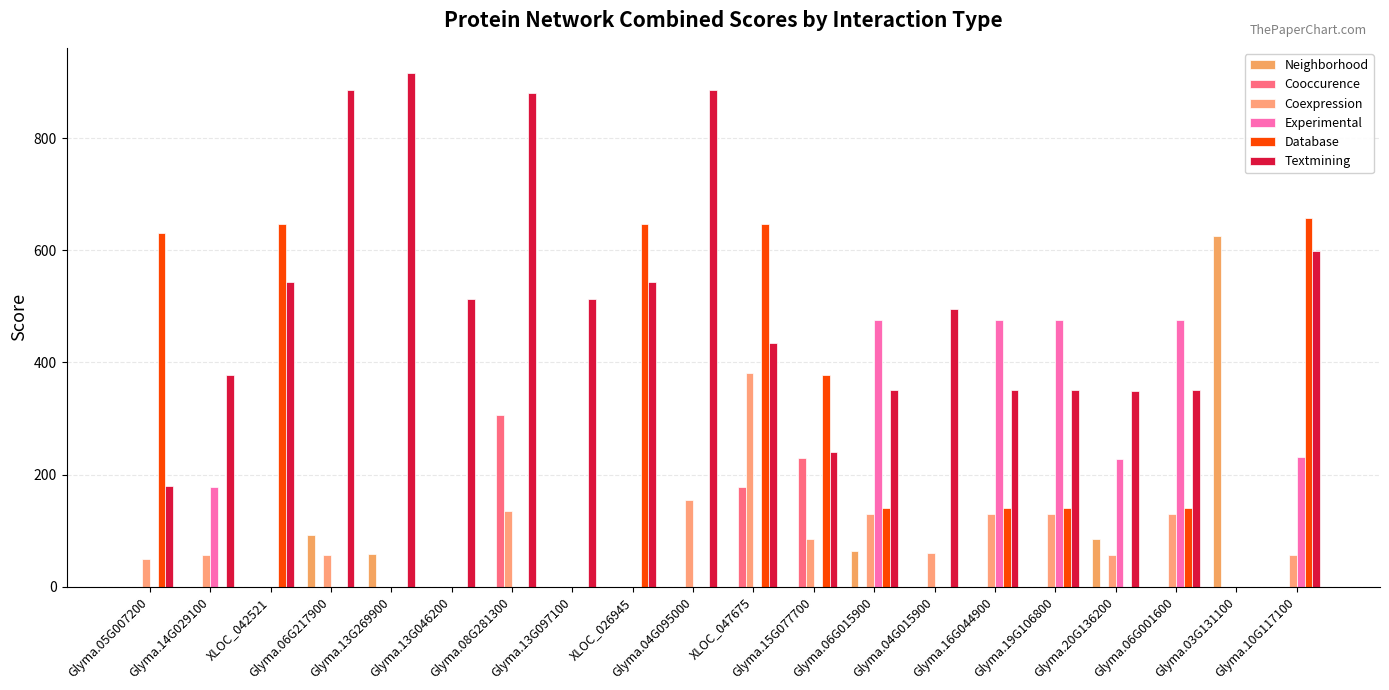

What is the label of the 19th bar from the left?

Glyma.03G131100